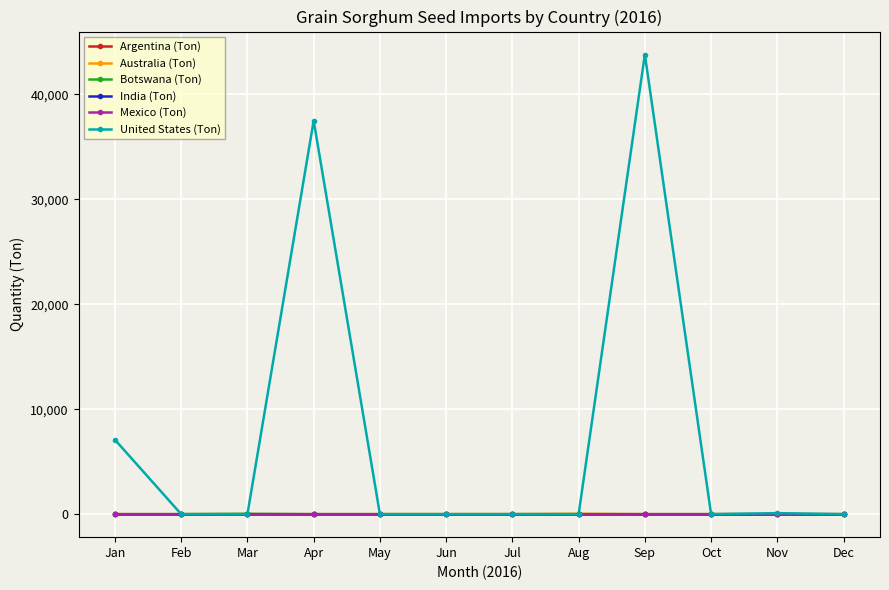

Is this an area chart (filled region under the line)?

No